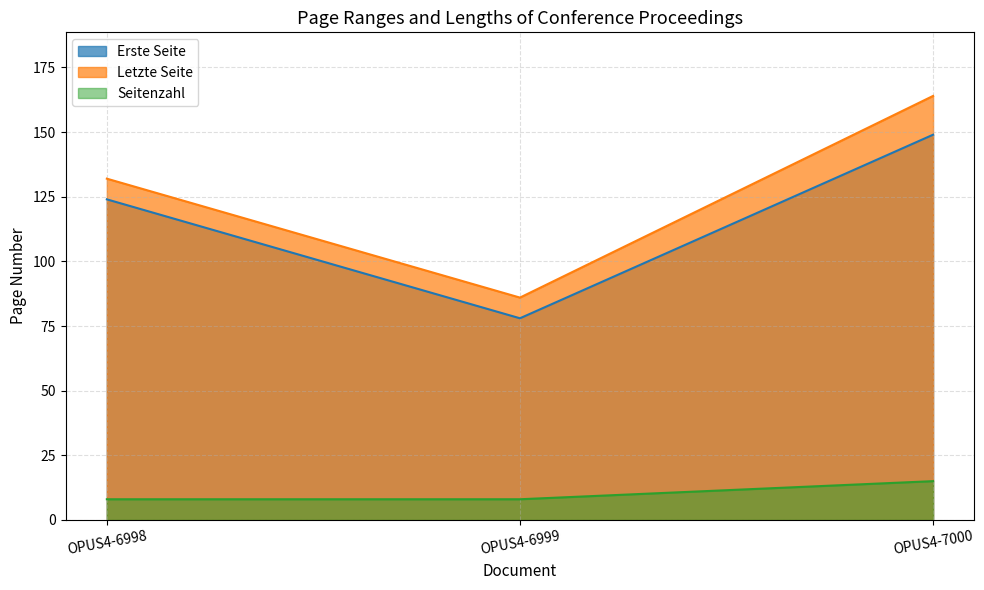

The Letzte Seite series shows 164 at OPUS4-7000. True or false?

True